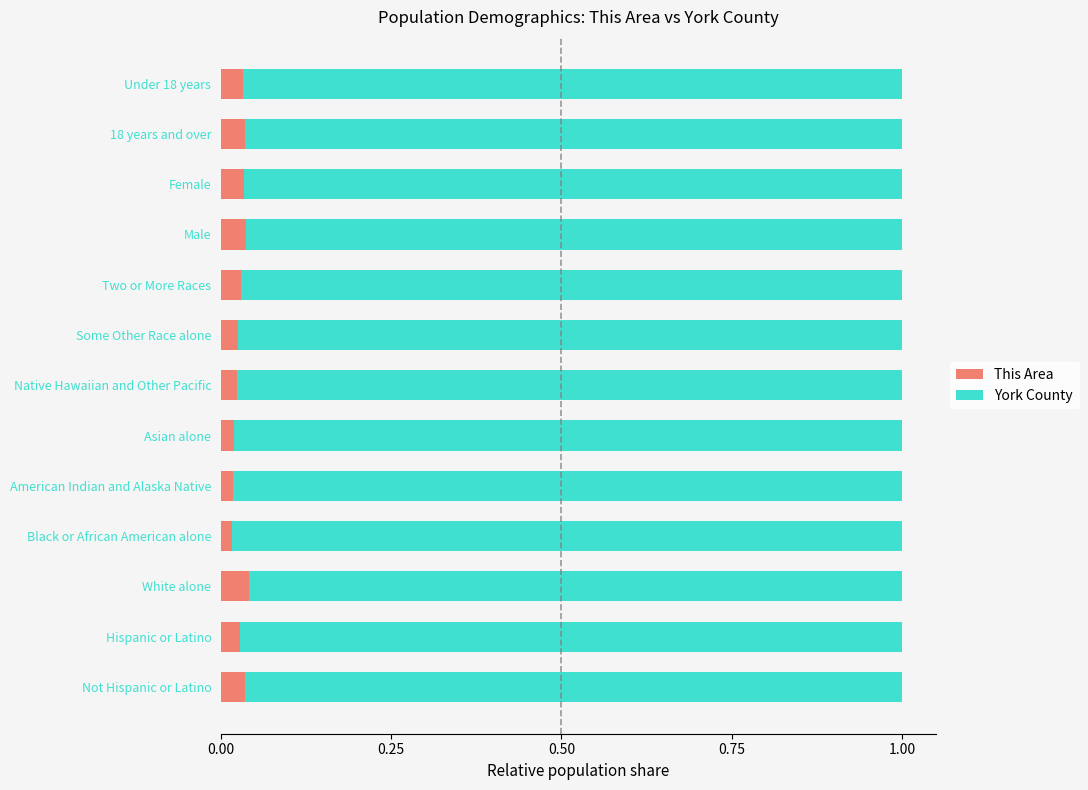

What is the sum of all This Area values?

0.4